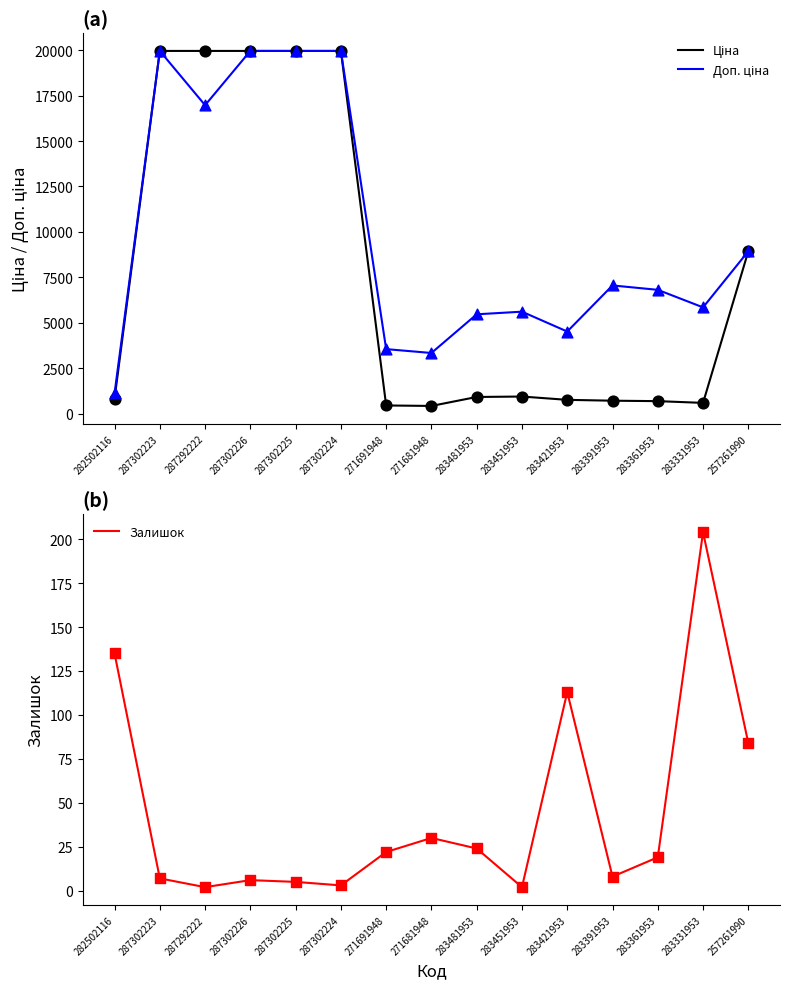

At which category is the sum across all series the highest?

287302223